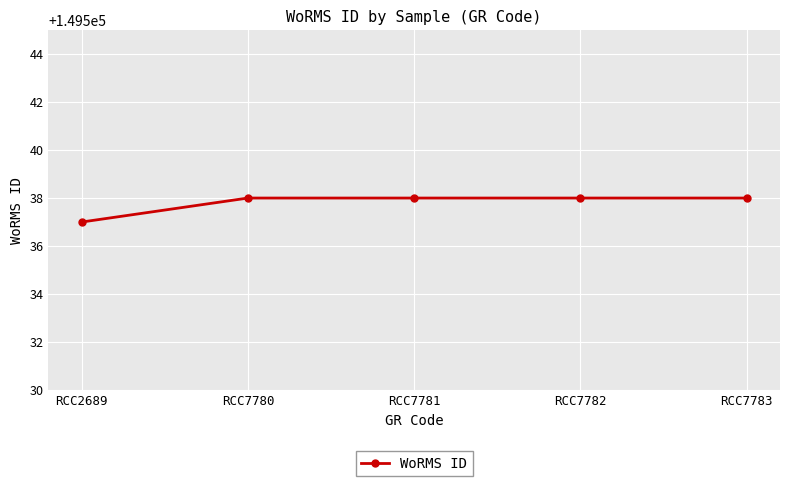

The chart shows a value of 67720 at RCC2689. True or false?

False